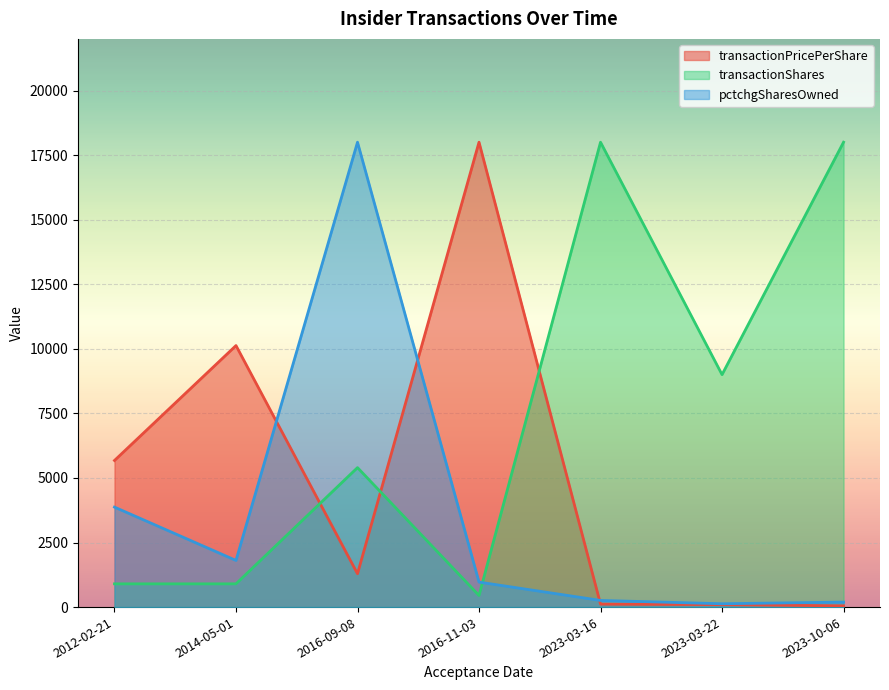

Between 2023-03-16 and 2023-10-06, which series saw the biggest shift?

transactionPricePerShare